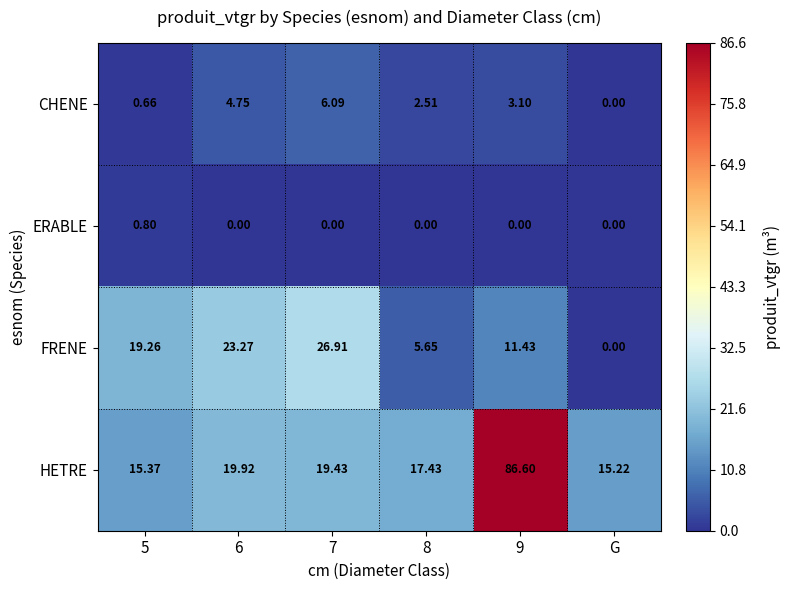

Which series changed the most between 8 and 9?

HETRE